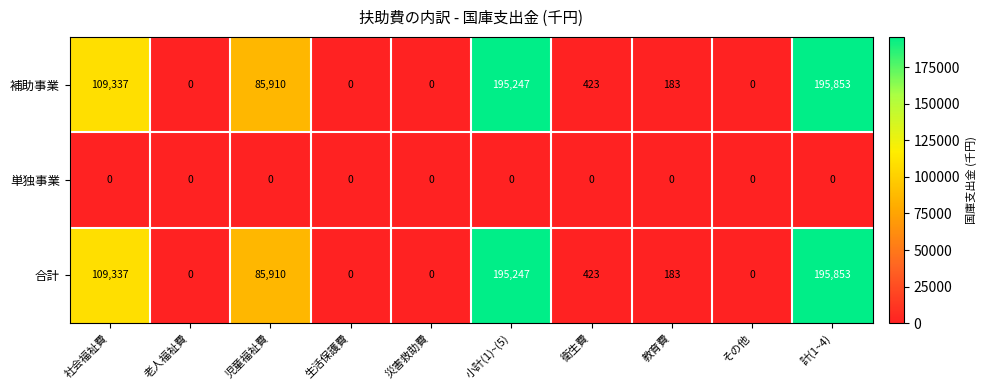

What is the spread (max minus min) of values at 教育費?

183